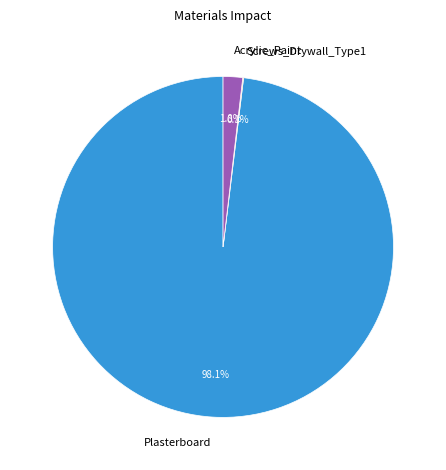

Which slice is the largest?

Plasterboard